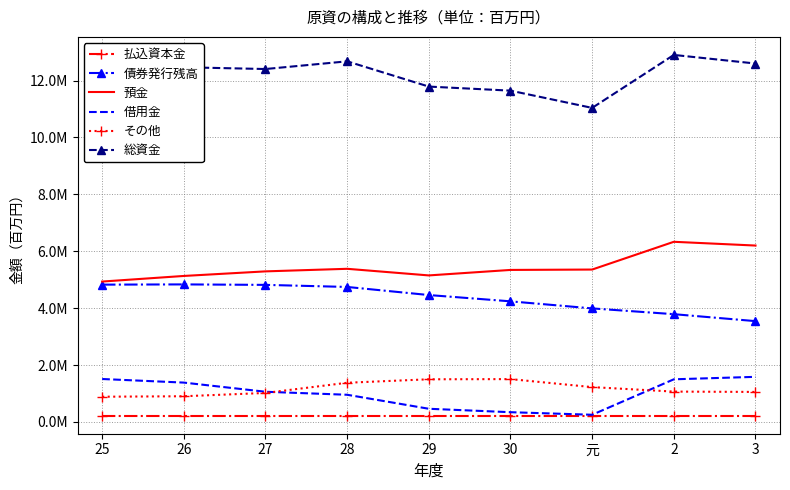

At which category does その他 reach its first local peak?

30